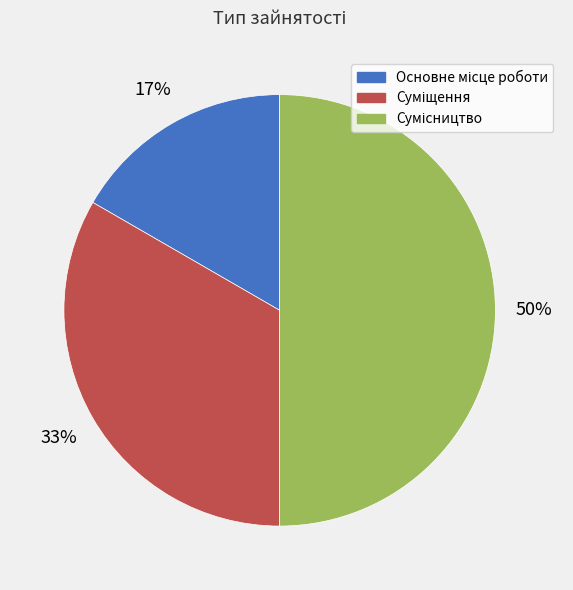

To the nearest percent, what is the average slice percentage?

33%